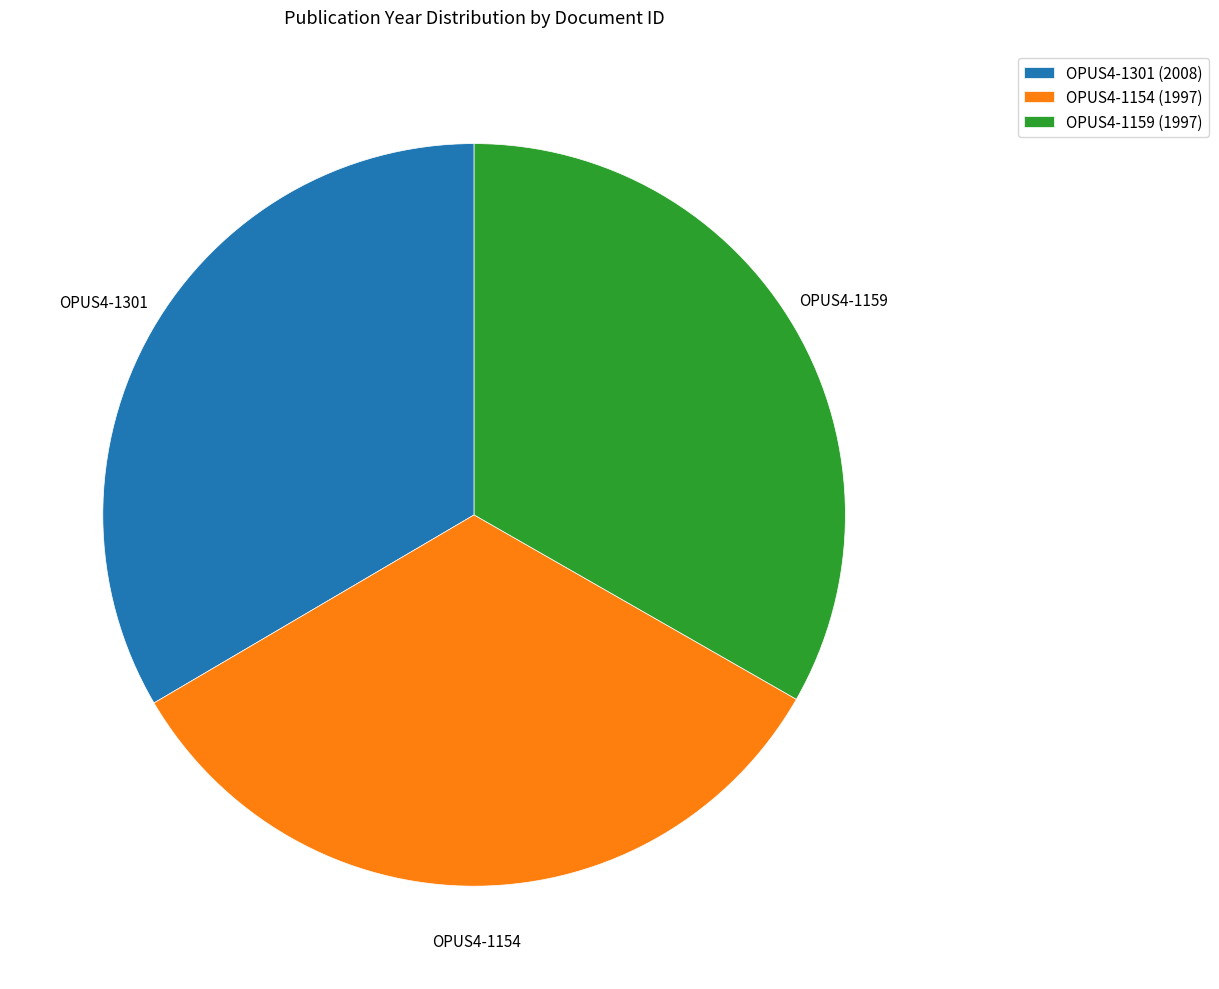

True or false: OPUS4-1159 accounts for 23% of the total.

False